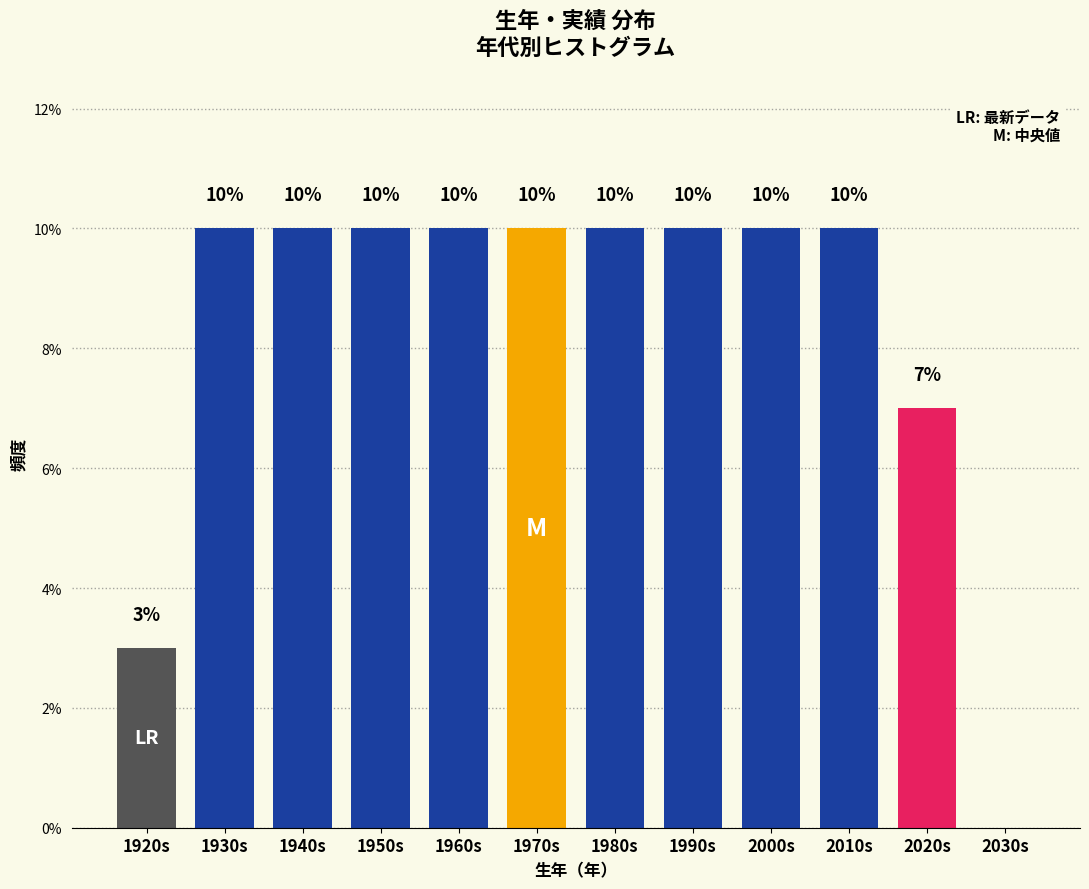

Reading left to right, what are all the values shown in this chart?

1920s=3.0	1930s=10.0	1940s=10.0	1950s=10.0	1960s=10.0	1970s=10.0	1980s=10.0	1990s=10.0	2000s=10.0	2010s=10.0	2020s=7.0	2030s=0.0